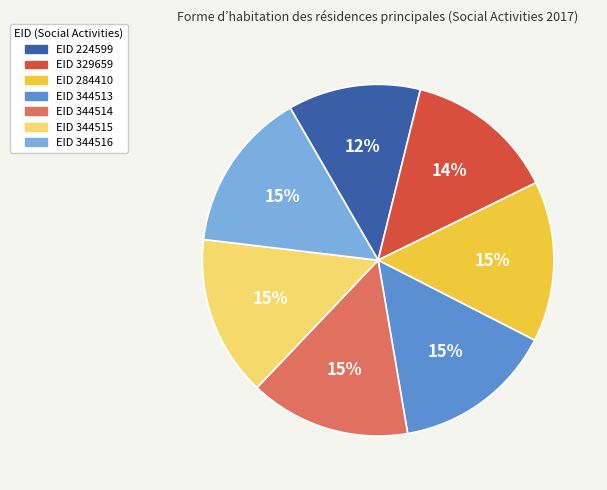

Does any single category account for the majority?

No